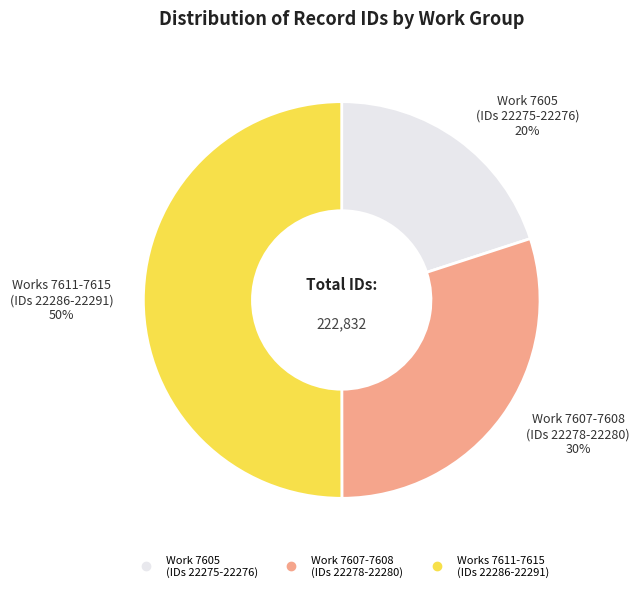

To the nearest percent, what is the difference between the largest and smallest slice percentages?

30%